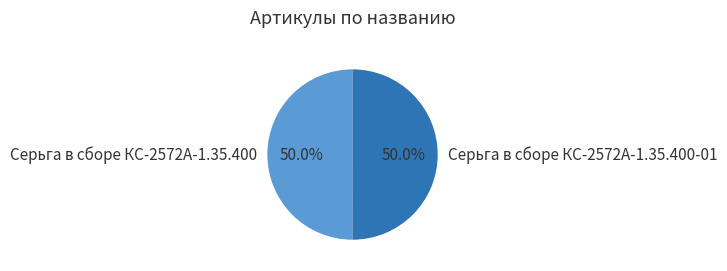

How many slices are in this pie chart?

2